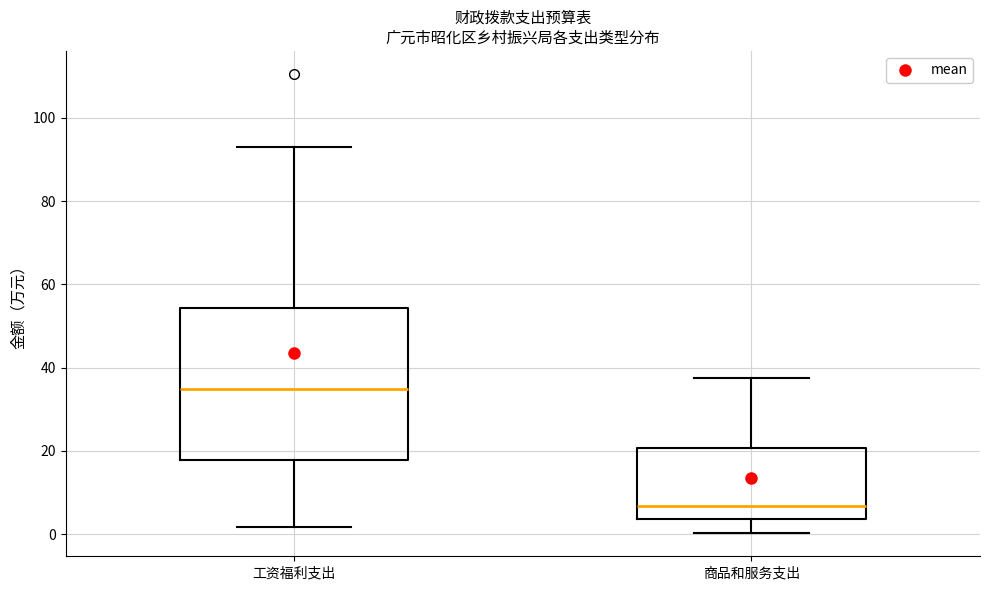

Reading left to right, transcribe this box plot: for each box, give where its median line is, the range the box spans, and where its two whiskers end, as read against the y-axis. The values are not printed on the chart, so give them approximately, as read against the axis.

工资福利支出: median 34, box 18 to 54, whiskers 2 to 94
商品和服务支出: median 6, box 4 to 20, whiskers 0 to 38